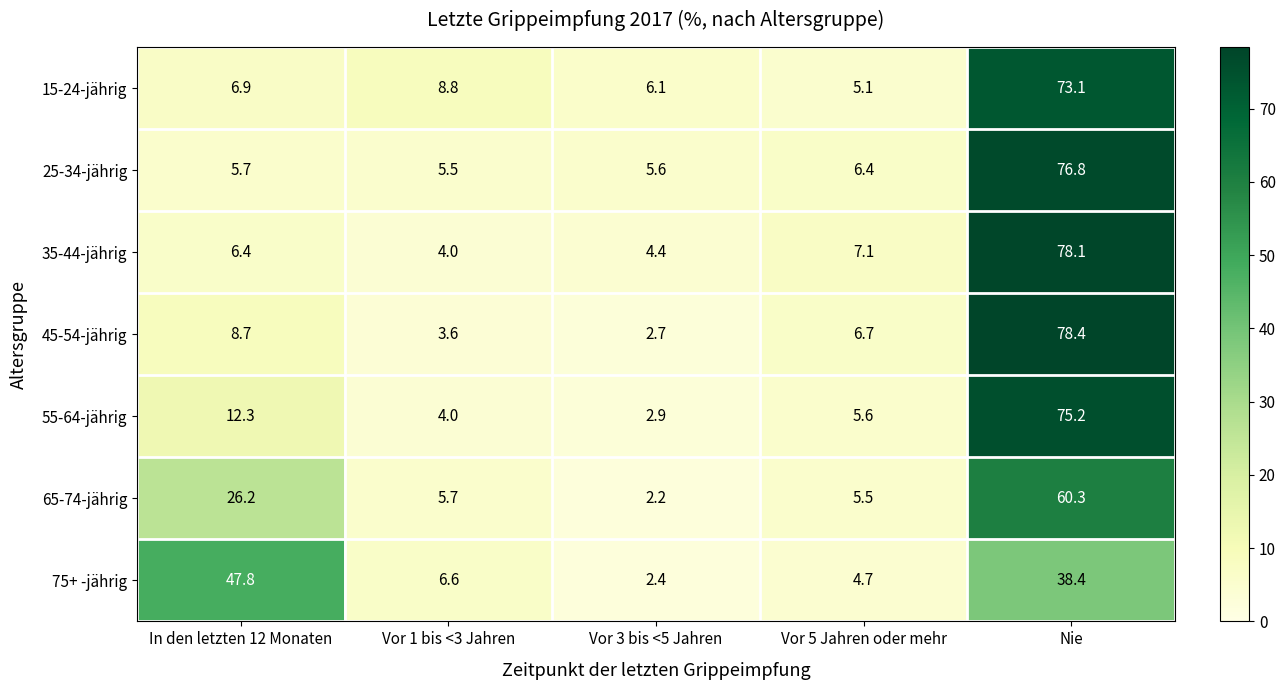

What is the minimum value for 75+ -jährig?

2.4